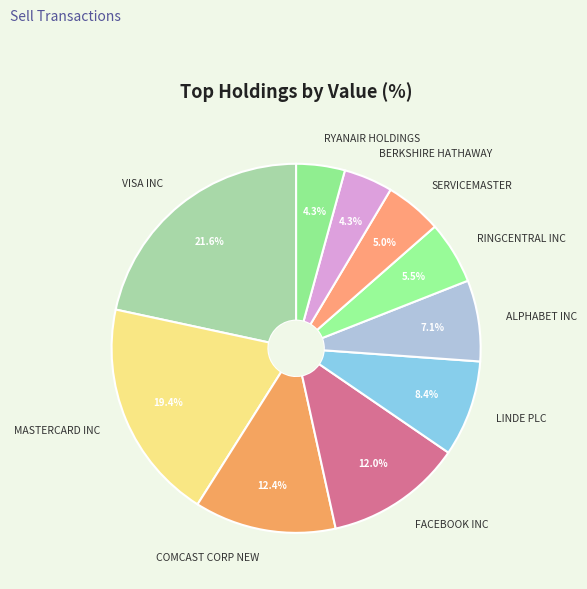

Between RYANAIR HOLDINGS and RINGCENTRAL INC, which is larger?

RINGCENTRAL INC